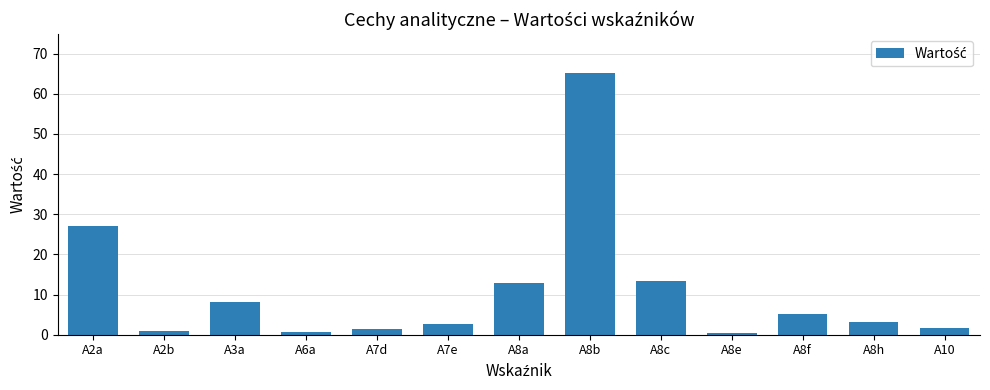

Which has a higher value, A8h or A8f?

A8f